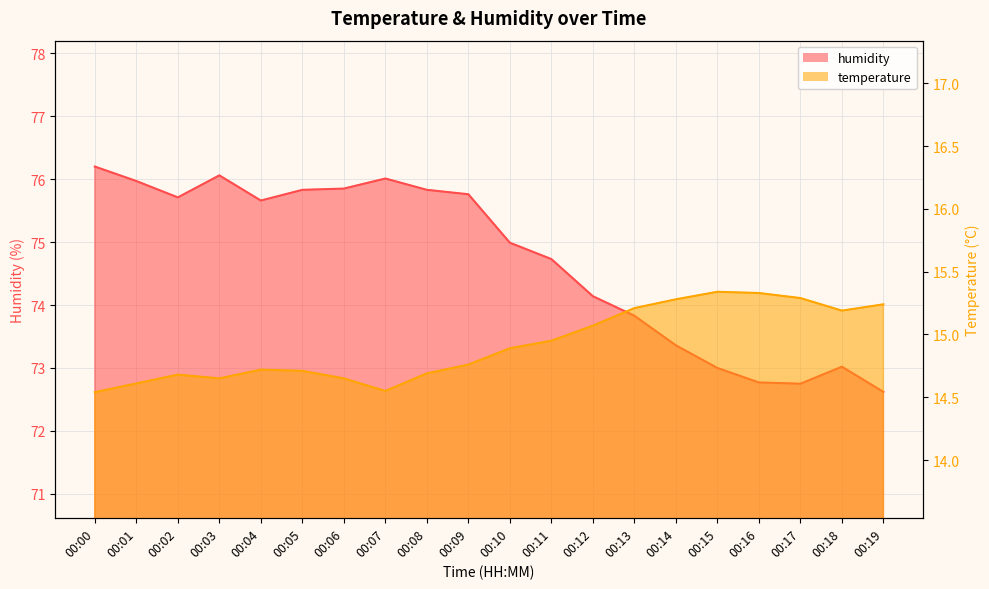

Reading right to left, transcribe all the data shown in this chart.

temperature: 15.2	15.2	15.3	15.3	15.3	15.3	15.2	15.1	14.9	14.9	14.8	14.7	14.6	14.7	14.7	14.7	14.7	14.7	14.6	14.5
humidity: 72.6	73.0	72.8	72.8	73.0	73.4	73.8	74.1	74.7	75.0	75.8	75.8	76.0	75.8	75.8	75.7	76.1	75.7	76.0	76.2